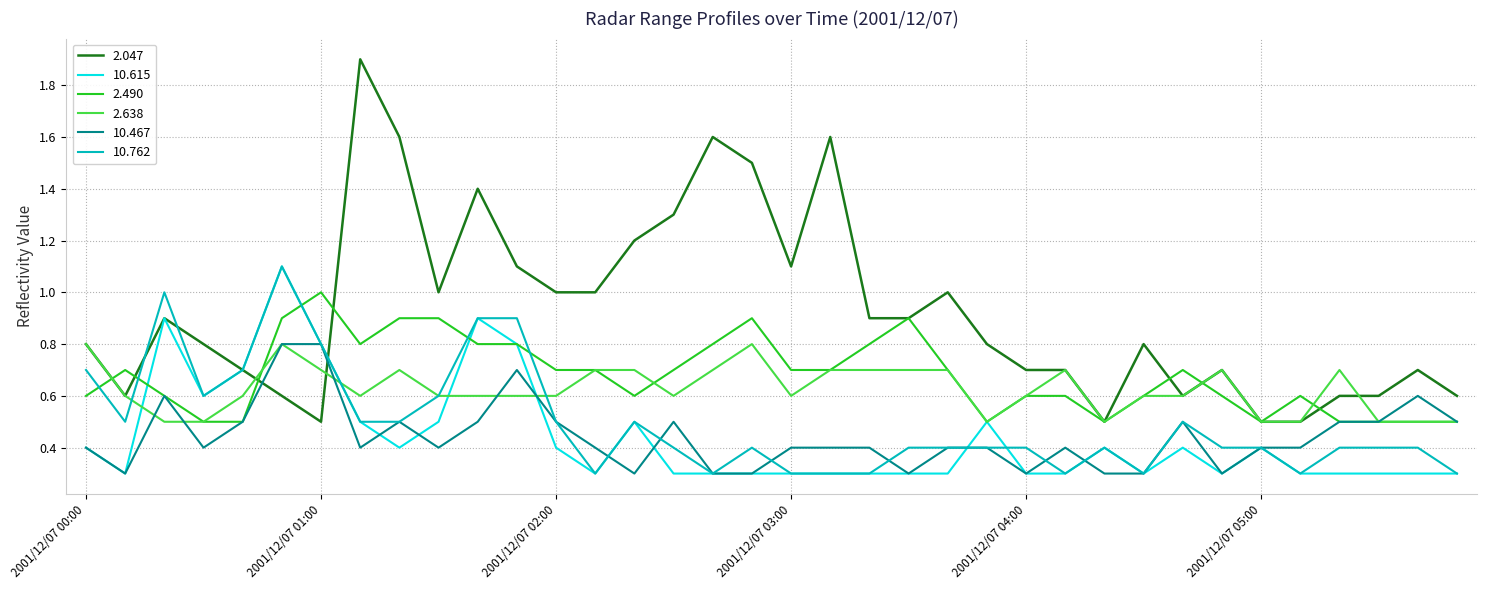

Reading right to left, transcribe all the data shown in this chart.

2.047: 0.6	0.7	0.6	0.6	0.5	0.5	0.7	0.6	0.8	0.5	0.7	0.7	0.8	1.0	0.9	0.9	1.6	1.1	1.5	1.6	1.3	1.2	1.0	1.0	1.1	1.4	1.0	1.6	1.9	0.5	0.6	0.7	0.8	0.9	0.6	0.8
10.615: 0.3	0.3	0.3	0.3	0.3	0.4	0.3	0.4	0.3	0.4	0.3	0.3	0.5	0.3	0.3	0.3	0.3	0.3	0.3	0.3	0.3	0.5	0.3	0.4	0.8	0.9	0.5	0.4	0.5	0.8	1.1	0.7	0.6	0.9	0.3	0.4
2.490: 0.5	0.5	0.5	0.5	0.6	0.5	0.6	0.7	0.6	0.5	0.6	0.6	0.5	0.7	0.9	0.8	0.7	0.7	0.9	0.8	0.7	0.6	0.7	0.7	0.8	0.8	0.9	0.9	0.8	1.0	0.9	0.5	0.5	0.6	0.7	0.6
2.638: 0.5	0.5	0.5	0.7	0.5	0.5	0.7	0.6	0.6	0.5	0.7	0.6	0.5	0.7	0.7	0.7	0.7	0.6	0.8	0.7	0.6	0.7	0.7	0.6	0.6	0.6	0.6	0.7	0.6	0.7	0.8	0.6	0.5	0.5	0.6	0.8
10.467: 0.5	0.6	0.5	0.5	0.4	0.4	0.3	0.5	0.3	0.3	0.4	0.3	0.4	0.4	0.3	0.4	0.4	0.4	0.3	0.3	0.5	0.3	0.4	0.5	0.7	0.5	0.4	0.5	0.4	0.8	0.8	0.5	0.4	0.6	0.3	0.4
10.762: 0.3	0.4	0.4	0.4	0.3	0.4	0.4	0.5	0.3	0.4	0.3	0.4	0.4	0.4	0.4	0.3	0.3	0.3	0.4	0.3	0.4	0.5	0.3	0.5	0.9	0.9	0.6	0.5	0.5	0.8	1.1	0.7	0.6	1.0	0.5	0.7